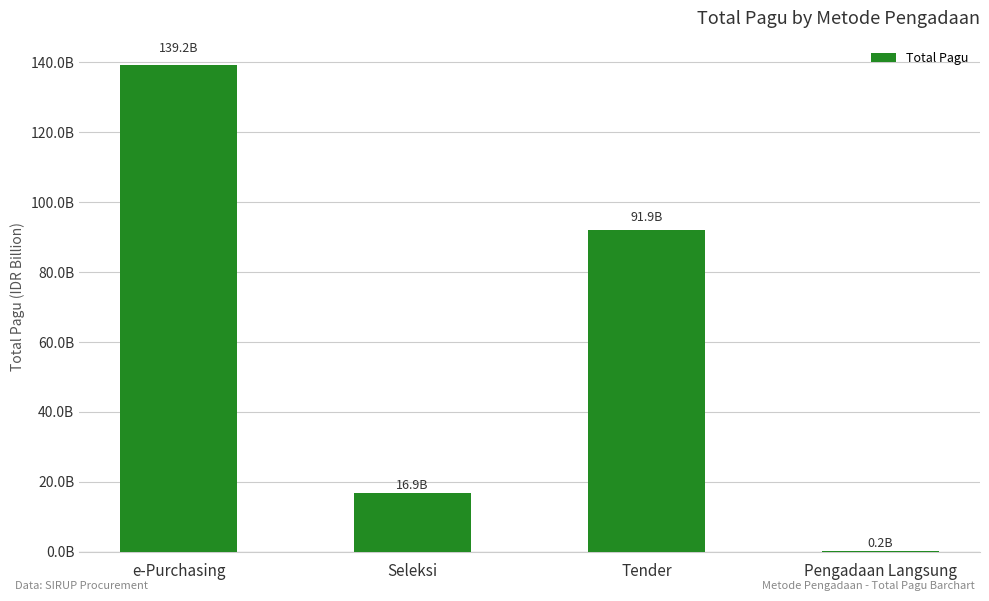

Which label corresponds to the largest value in the chart?

e-Purchasing